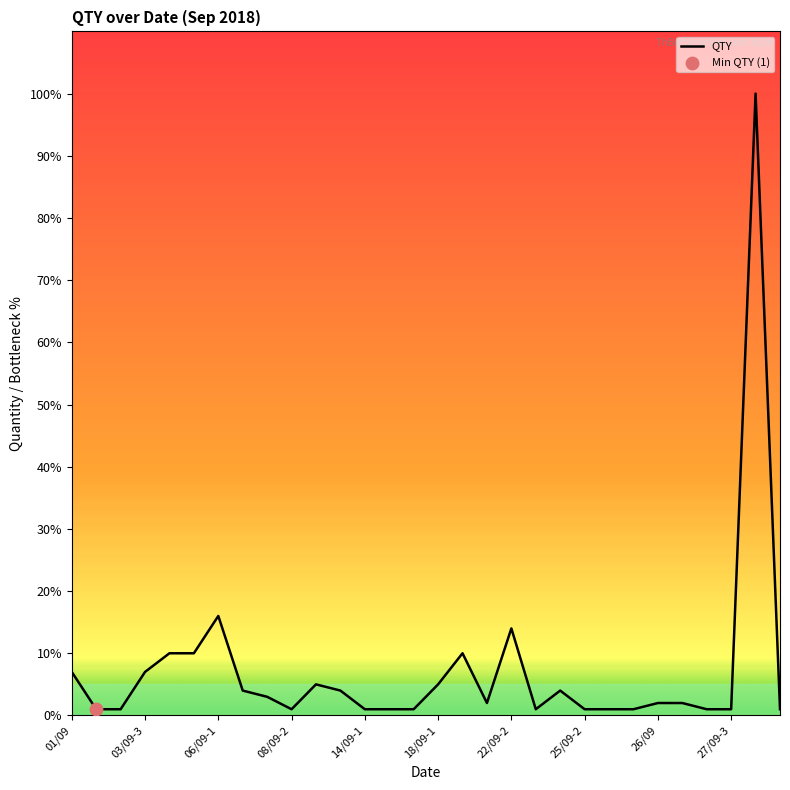

What is the greatest value displayed?

100